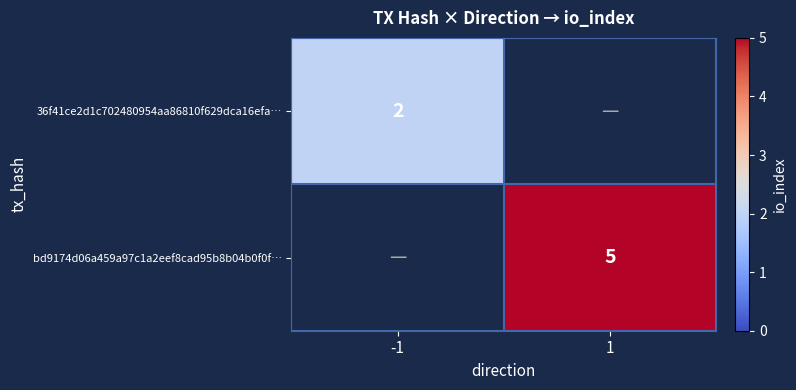

Is it true that bd9174d06a459a97c1a2eef8cad95b8b04b0f0f… equals 5 at 1?

True